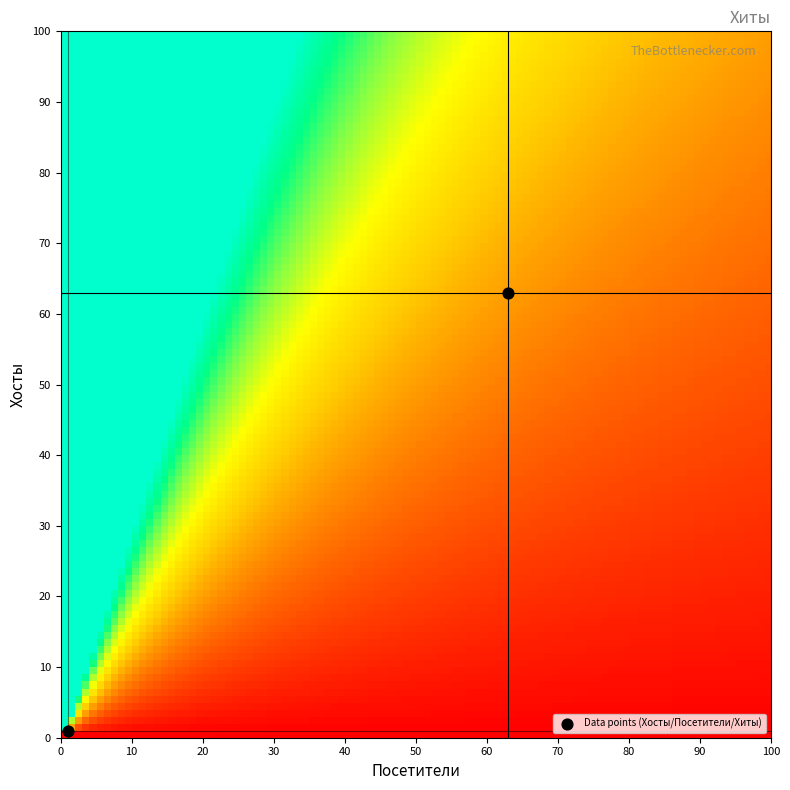

What is the range of Y values (max minus min)?

62